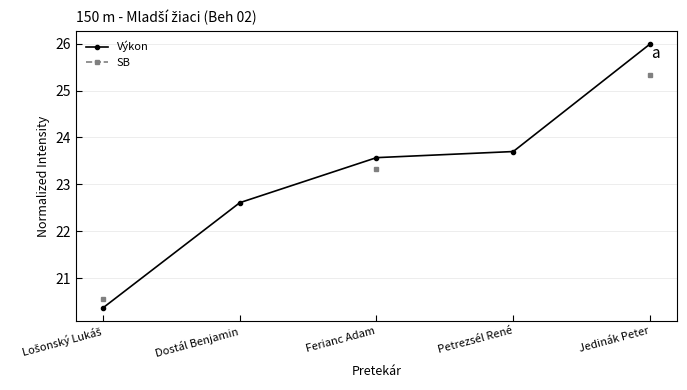

Rank the categories by Výkon value from highest to lowest.

Jedinák Peter, Petrezsél René, Ferianc Adam, Dostál Benjamin, Lošonský Lukáš